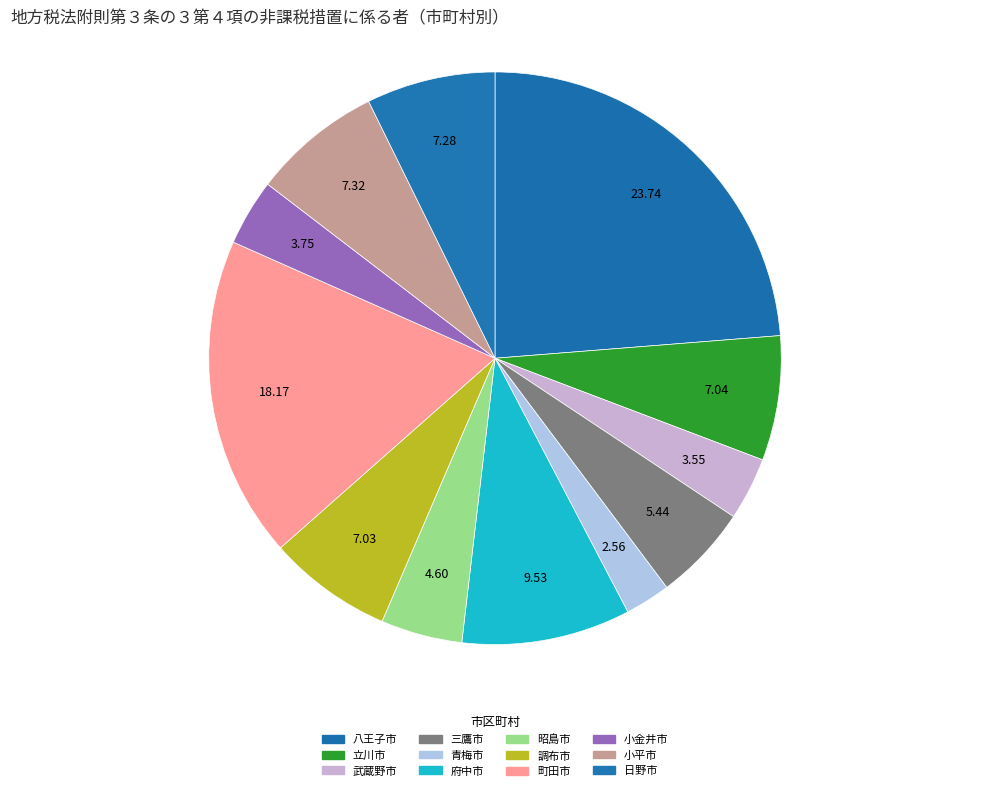

The 調布市 slice represents 20% of the pie. True or false?

False